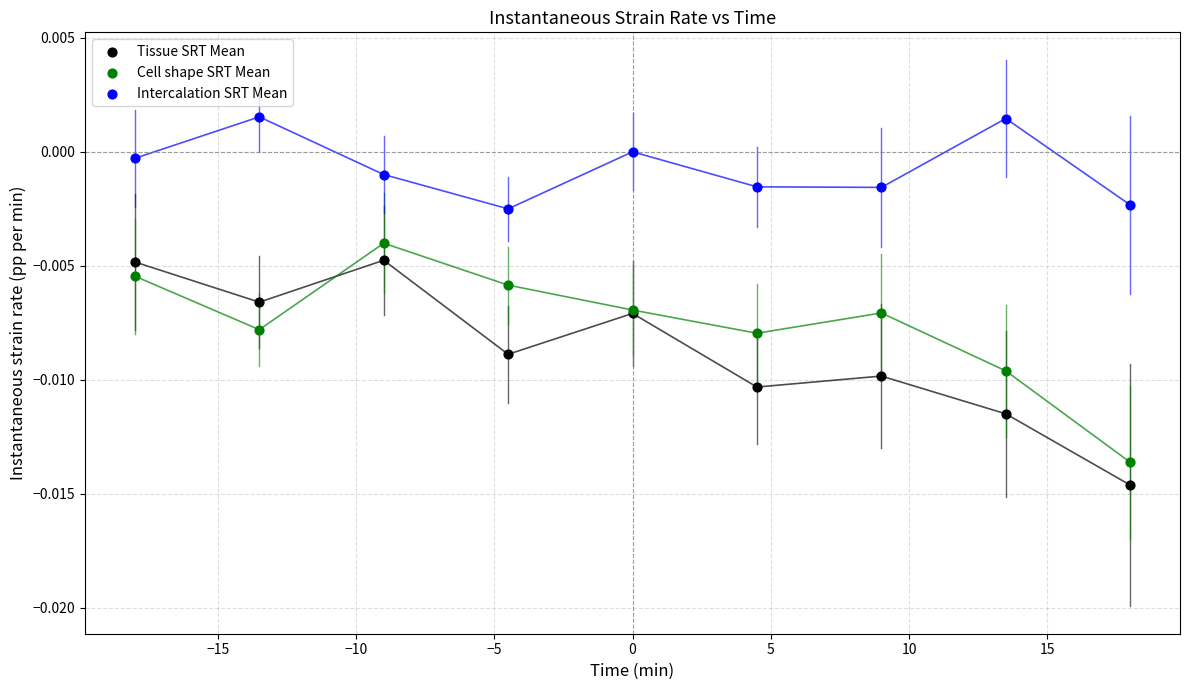

Which series contains the highest Y value?

Intercalation SRT Mean